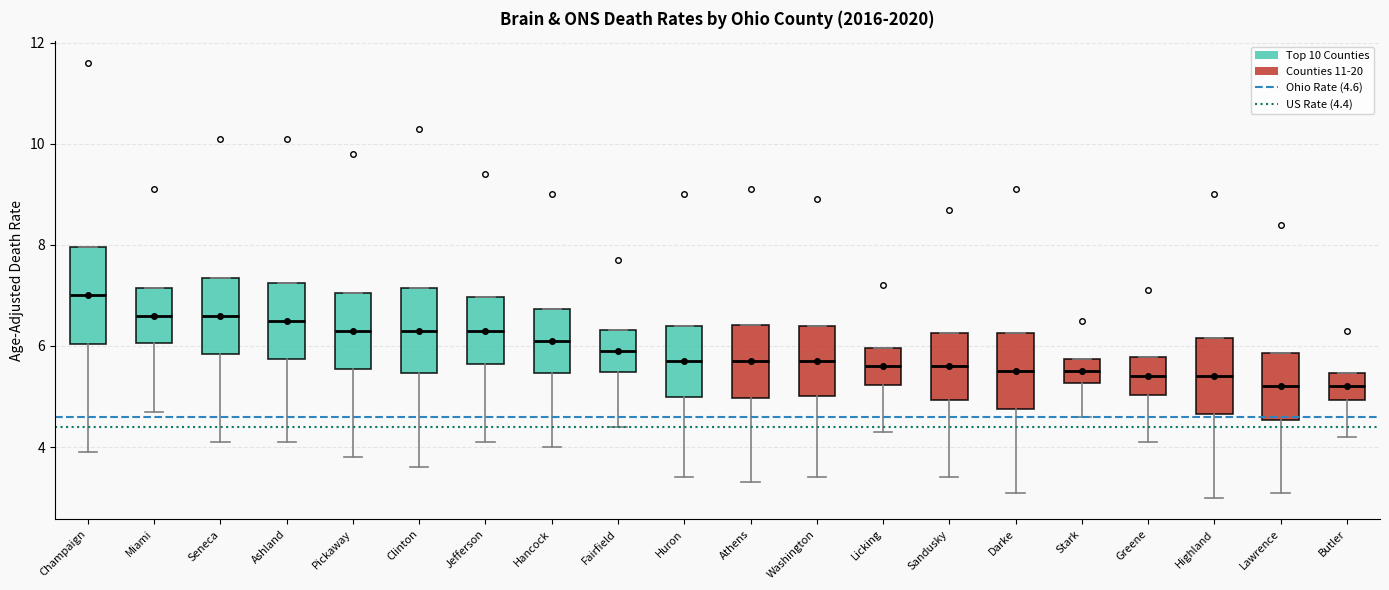

Where does the median line of the box for Stark sit on the y-axis? The values are not printed on the chart, so give them approximately, as read against the axis.

5.6